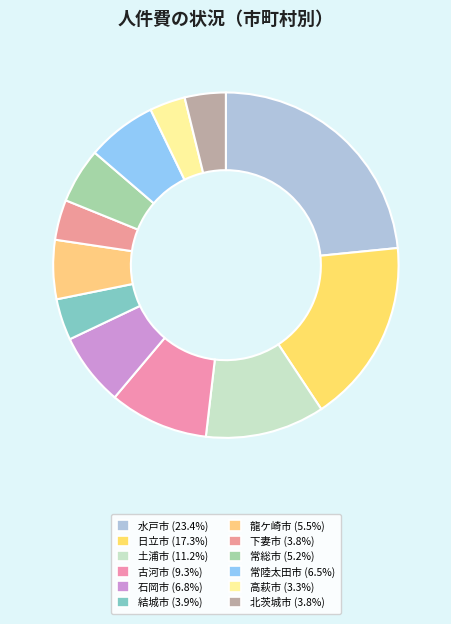

What is the largest slice in the pie chart?

水戸市